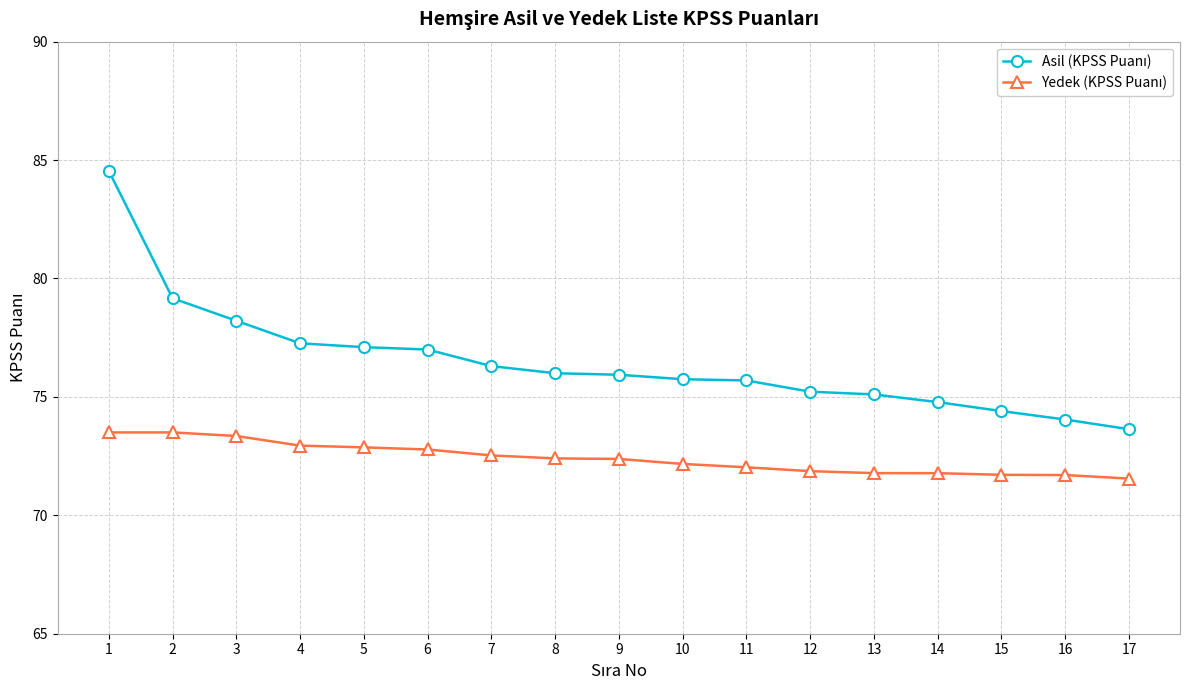

What is the spread (max minus min) of values at 7?

3.8